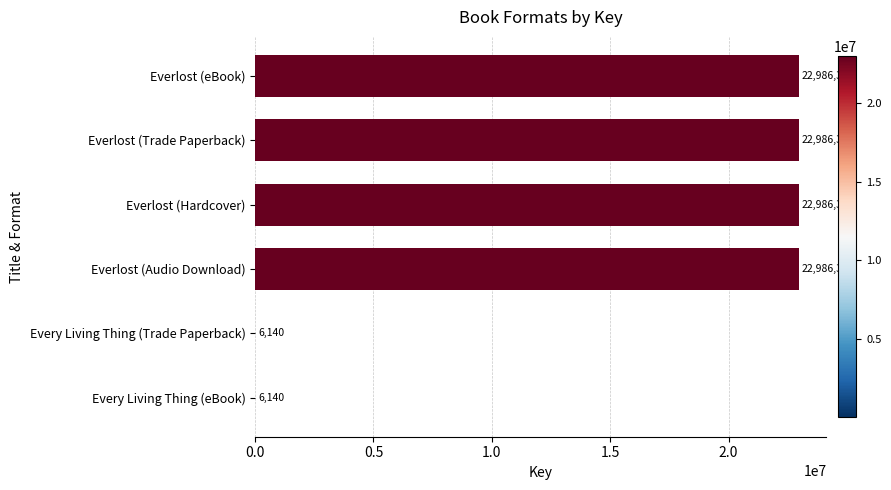

True or false: the data shows 6140 at Every Living Thing (Trade Paperback).

True